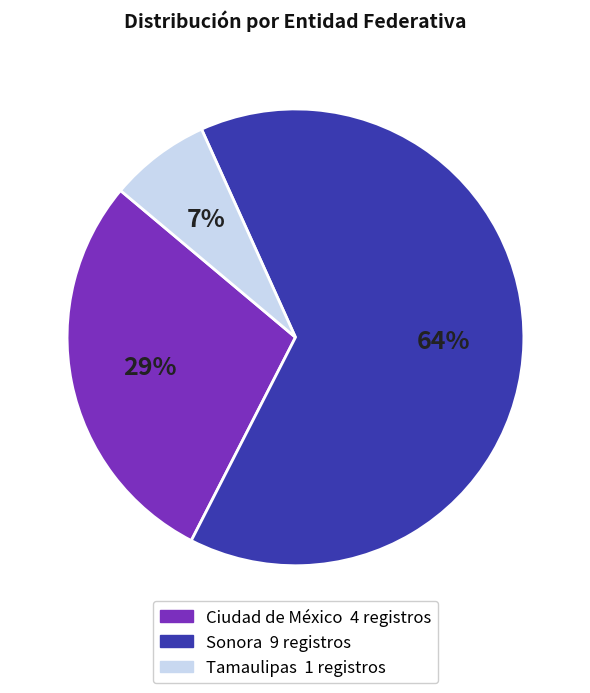

The Sonora slice represents 79% of the pie. True or false?

False